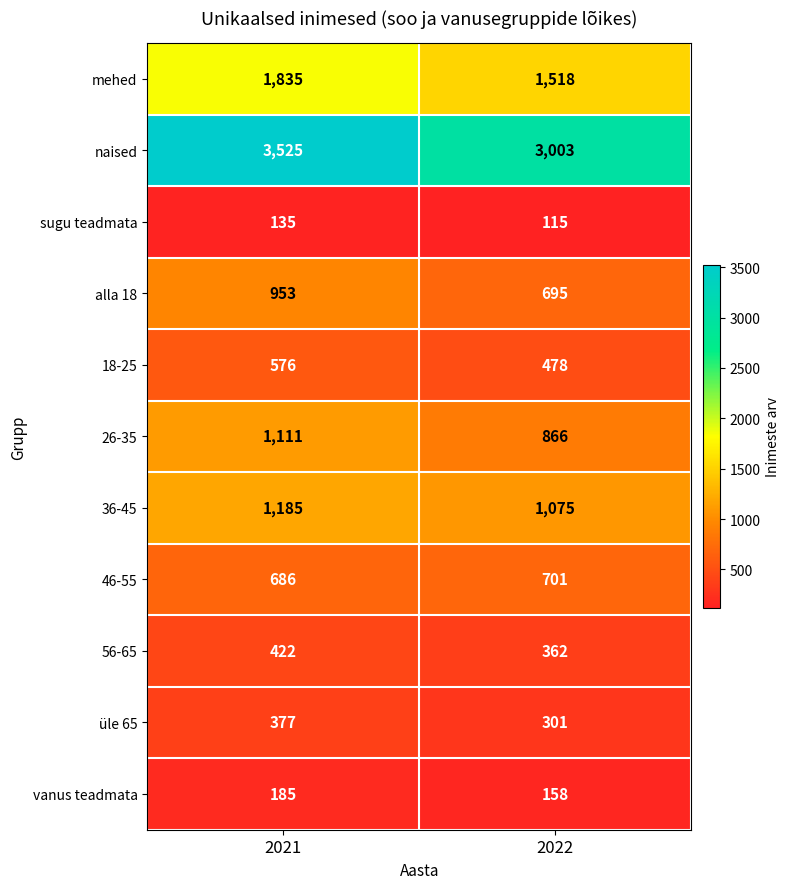

Is it true that 26-35 equals 866 at 2022?

True